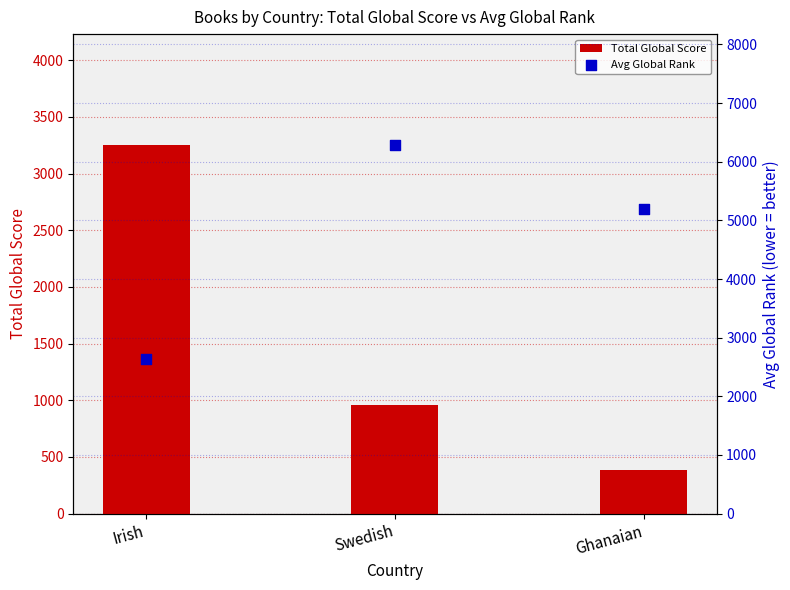

What is the total value across all series at Ghanaian?

5580